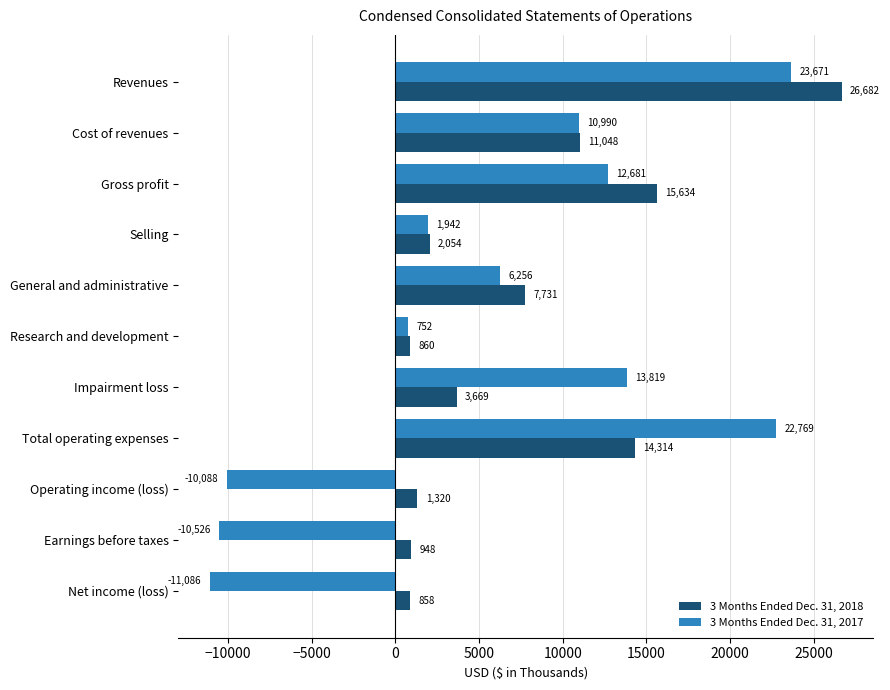

What are all the series names shown in the legend?

3 Months Ended Dec. 31, 2018, 3 Months Ended Dec. 31, 2017